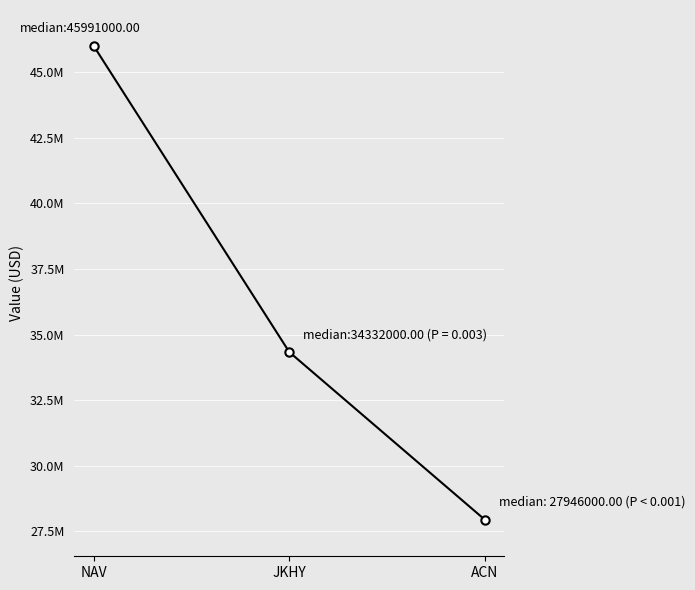

Rank the categories by value from highest to lowest.

NAV, JKHY, ACN